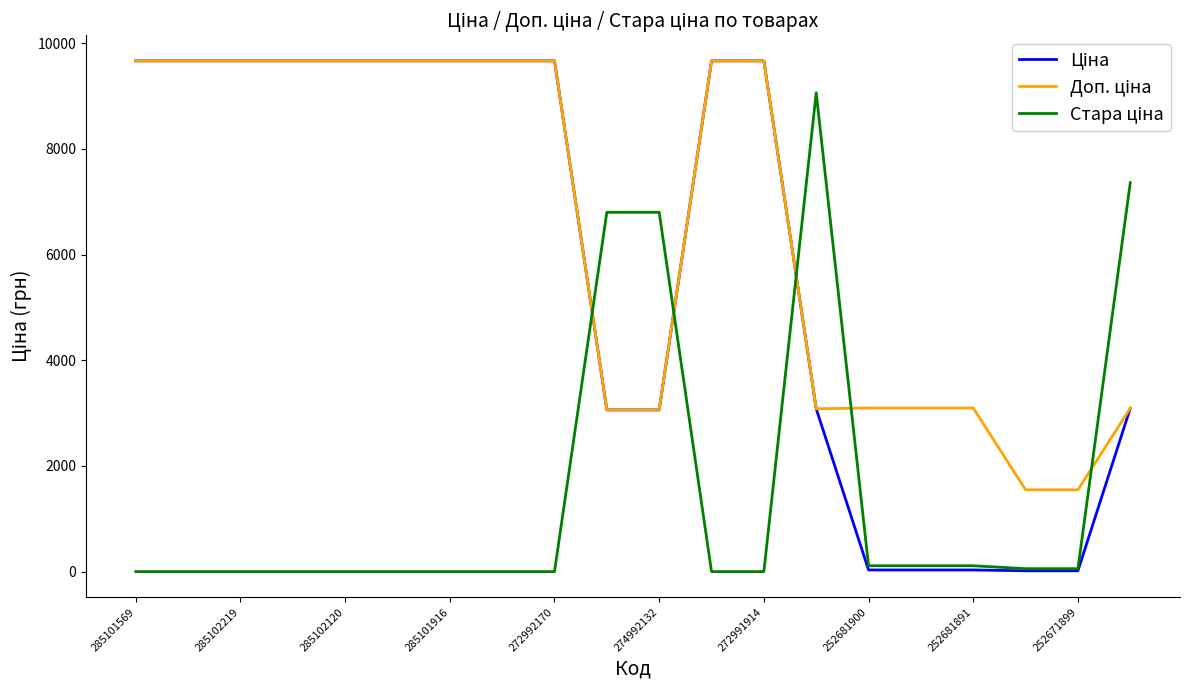

What is the greatest value displayed?

9664.7